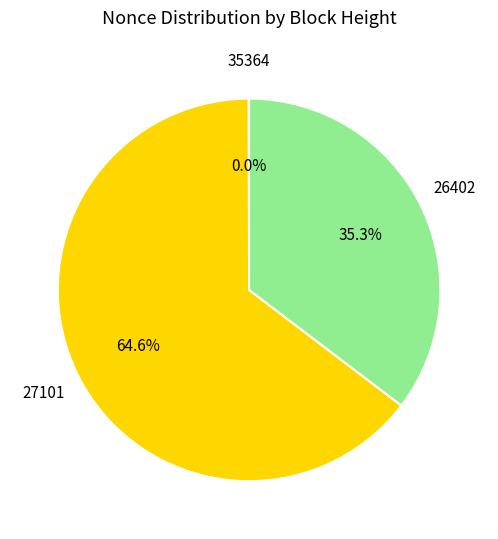

To the nearest percent, what is the average slice percentage?

33%